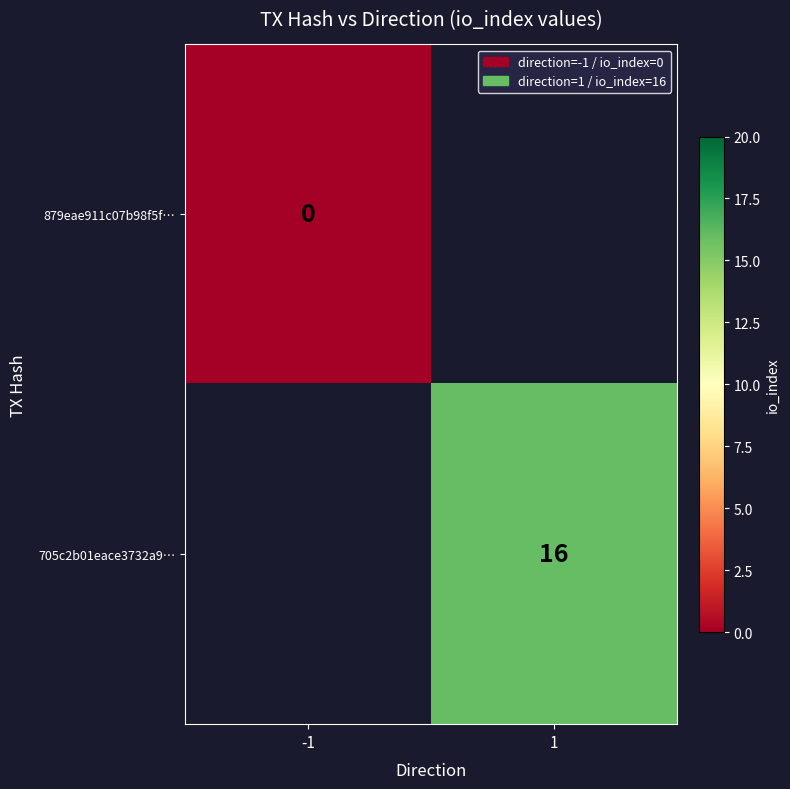

At which label does 879eae911c07b98f5f… reach its peak?

-1